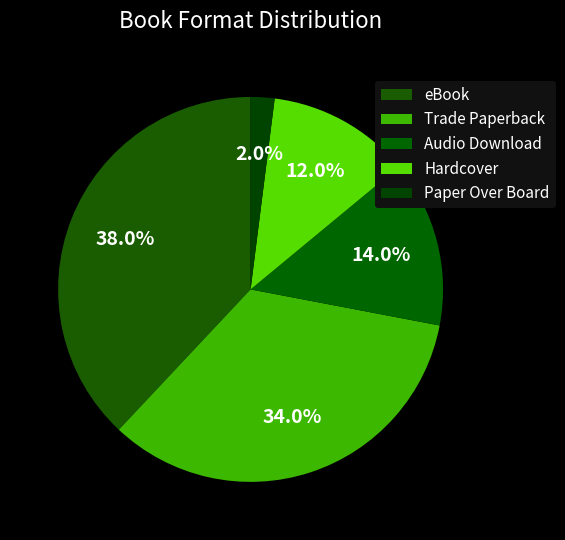

What percentage do Trade Paperback and Audio Download together represent?

48.0%